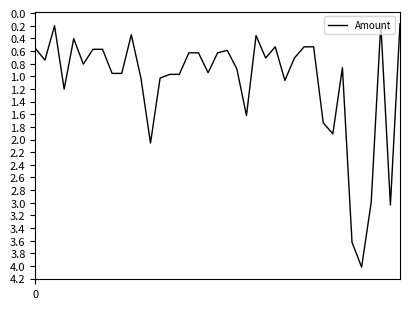

Does the chart have visible grid lines?

No